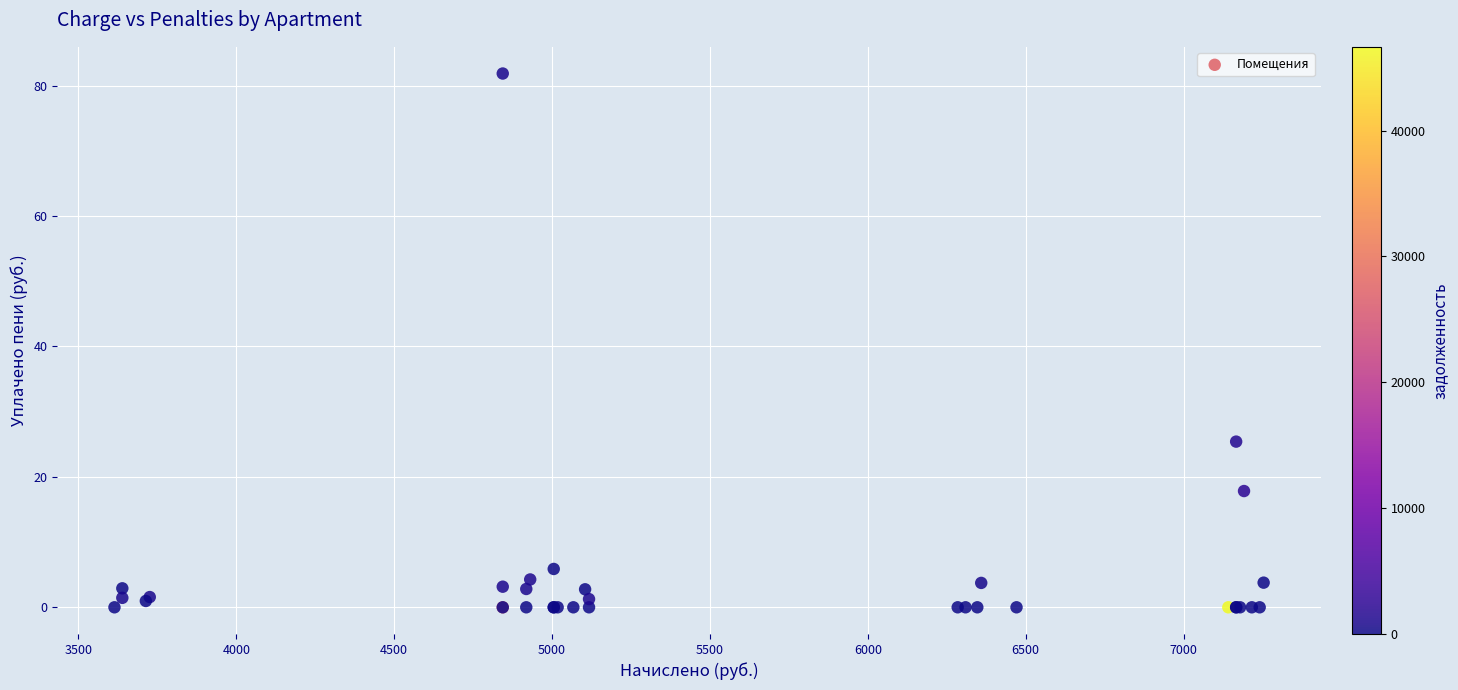

What Y value in the scatter plot is closest to 40?

25.4